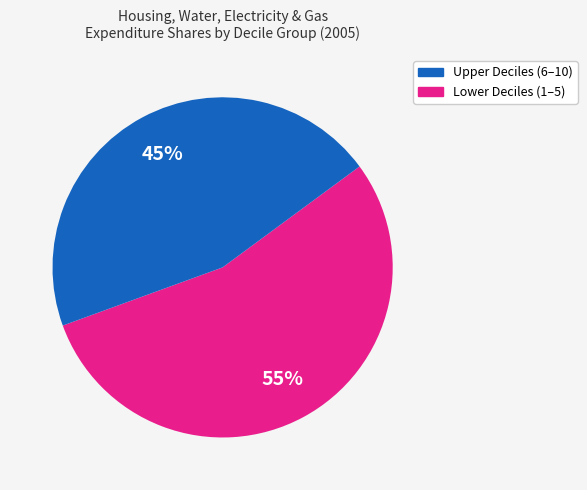

Is there a majority slice in this chart?

Yes